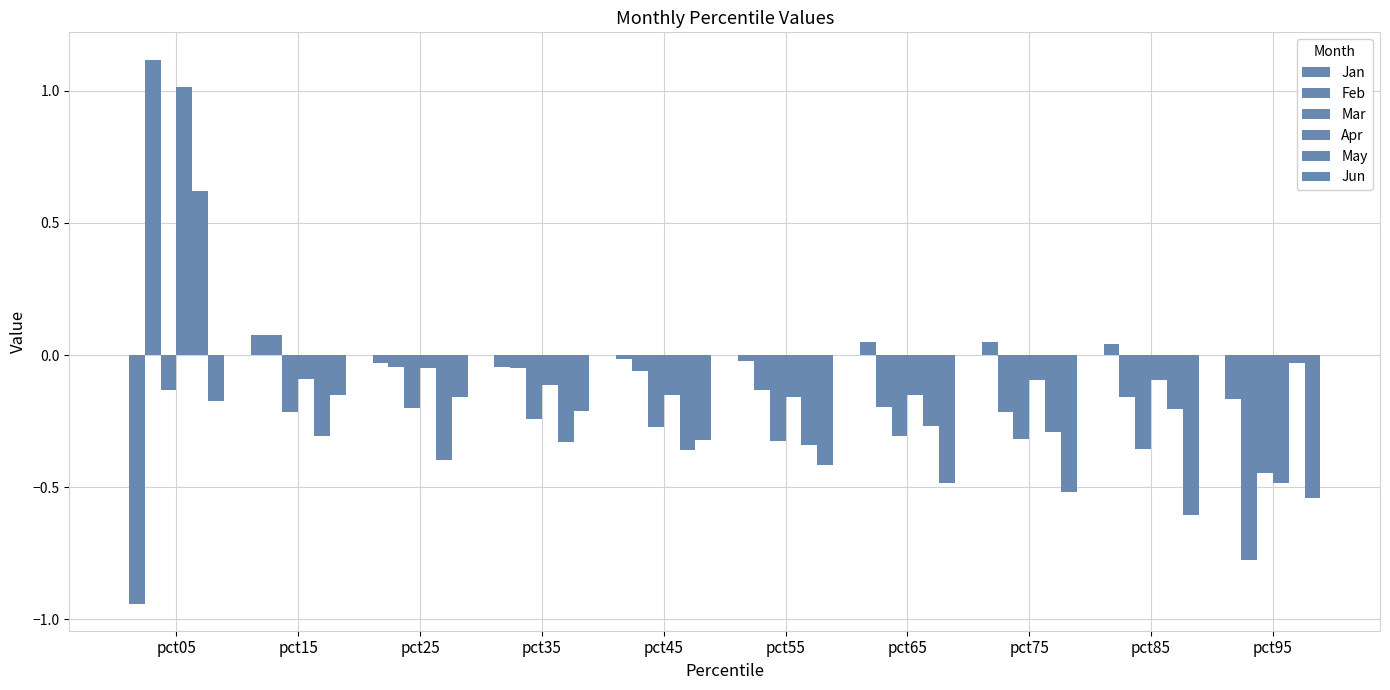

Reading left to right, extract all data points from this chart.

Jan: -0.9	0.1	-0.0	-0.0	-0.0	-0.0	0.1	0.1	0.0	-0.2
Feb: 1.1	0.1	-0.0	-0.1	-0.1	-0.1	-0.2	-0.2	-0.2	-0.8
Mar: -0.1	-0.2	-0.2	-0.2	-0.3	-0.3	-0.3	-0.3	-0.4	-0.4
Apr: 1.0	-0.1	-0.0	-0.1	-0.1	-0.2	-0.2	-0.1	-0.1	-0.5
May: 0.6	-0.3	-0.4	-0.3	-0.4	-0.3	-0.3	-0.3	-0.2	-0.0
Jun: -0.2	-0.2	-0.2	-0.2	-0.3	-0.4	-0.5	-0.5	-0.6	-0.5